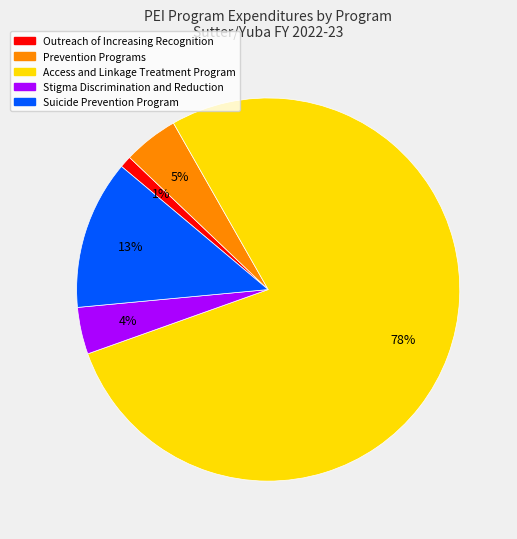

Which slice represents more than half of the pie?

Access and Linkage Treatment Program